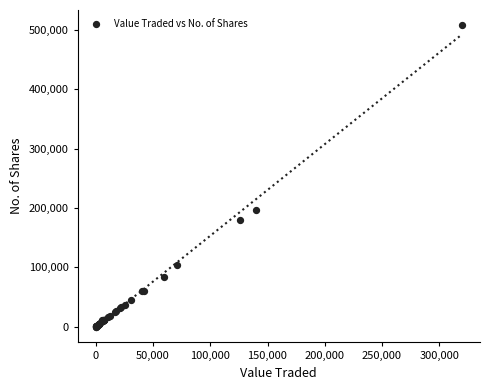

What Y value in the scatter plot is closest to 253990?

197088